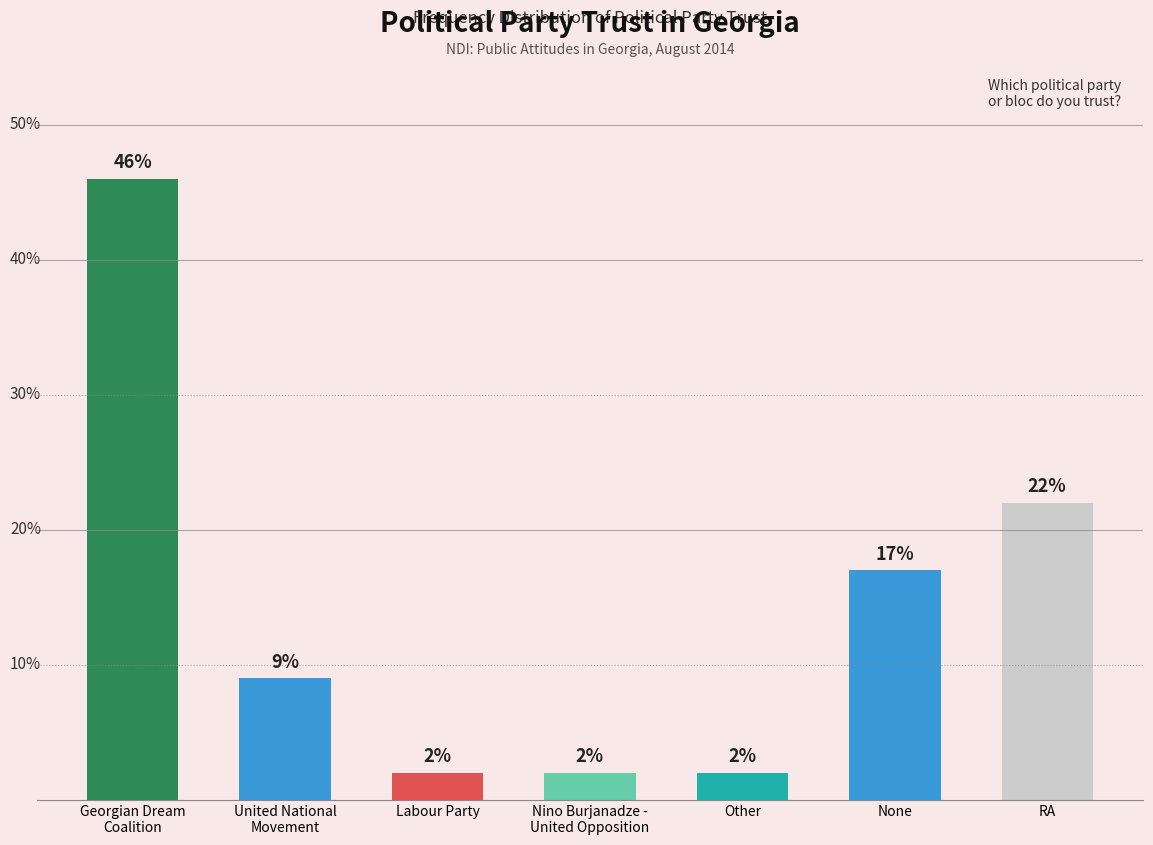

At which label is the value closest to 24?

RA